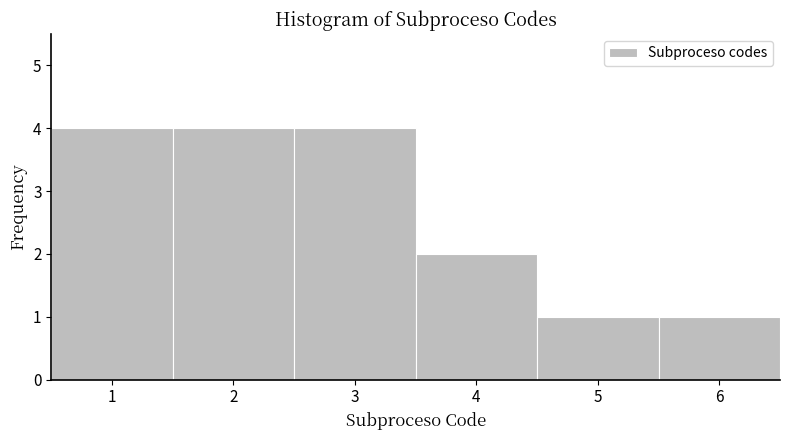

Reading left to right, list every bar in this chart as the range it spans on the x-axis followed by its height. The values are not printed on the chart, so give them approximately, as read against the axis.

0.5 to 1.5: 4
1.5 to 2.5: 4
2.5 to 3.5: 4
3.5 to 4.5: 2
4.5 to 5.5: 1
5.5 to 6.5: 1